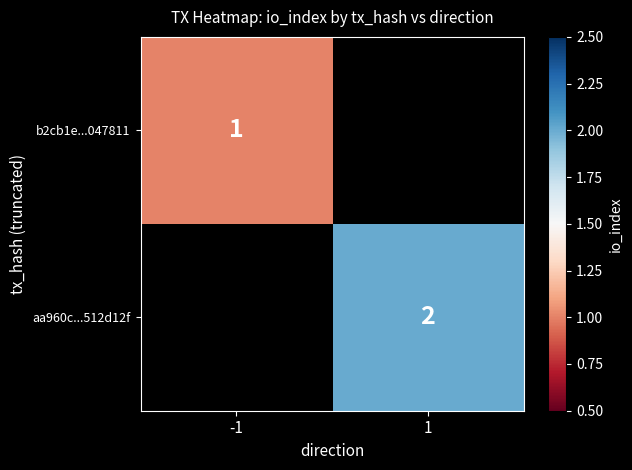

The value of b2cb1e...047811 at -1 is 1. True or false?

True